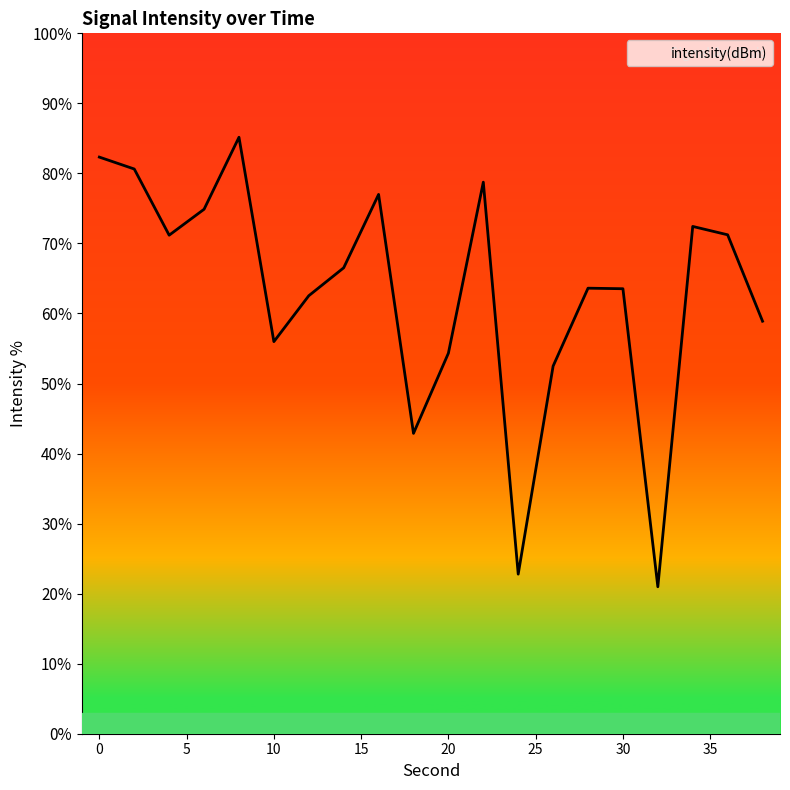

What is the difference between the maximum and minimum values?

64.2